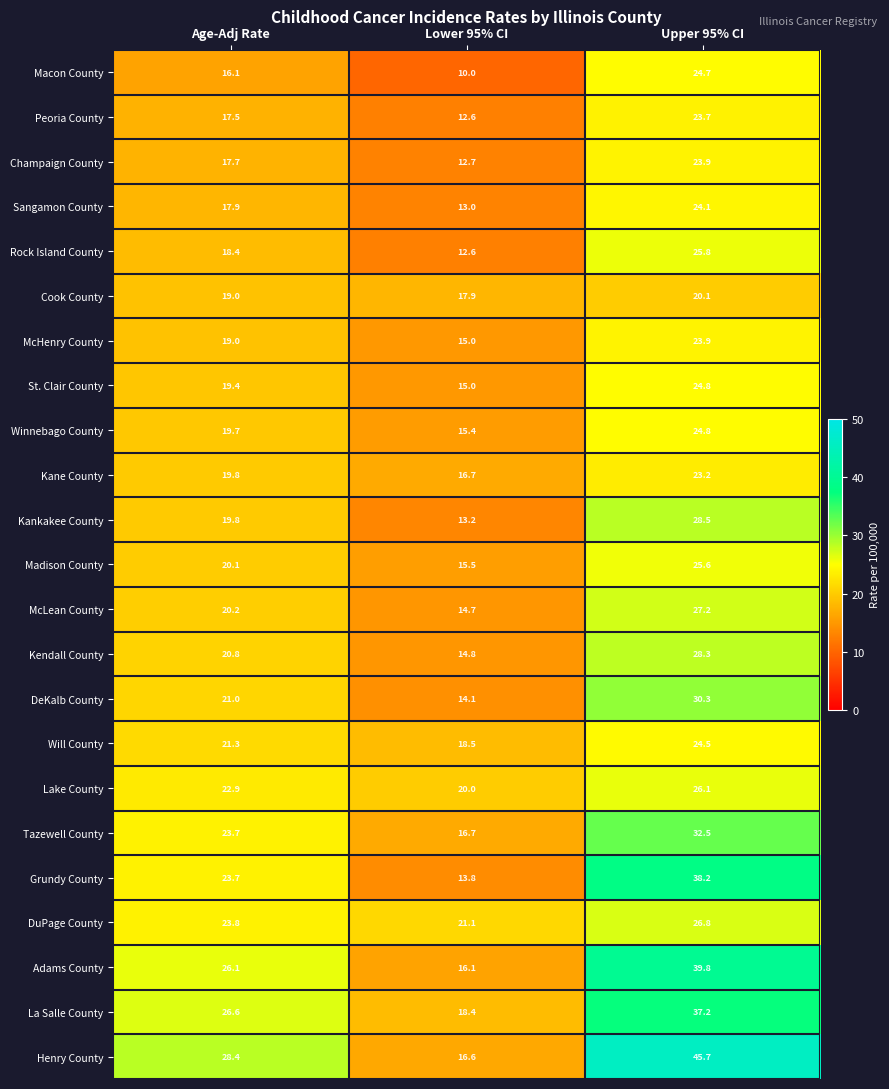

Which series has the largest range (max minus min)?

Henry County